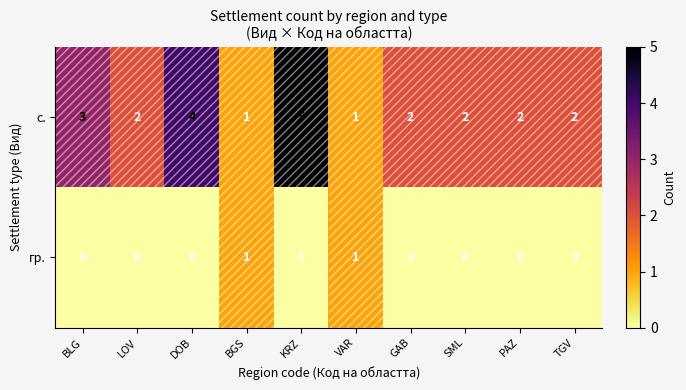

What is the total value across all series at GAB?

2